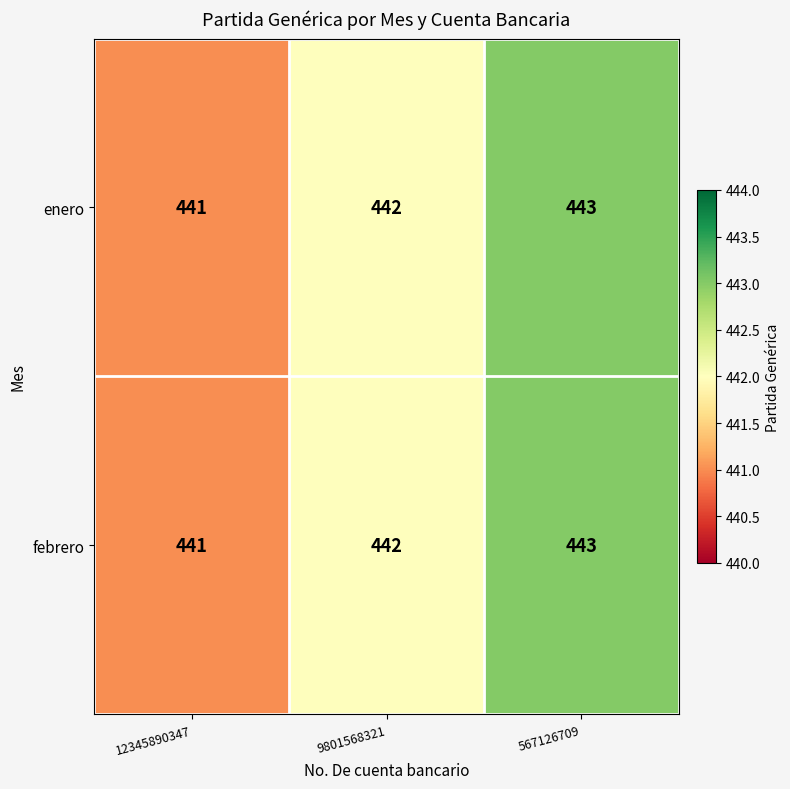

Which category has the highest value across all series?

567126709